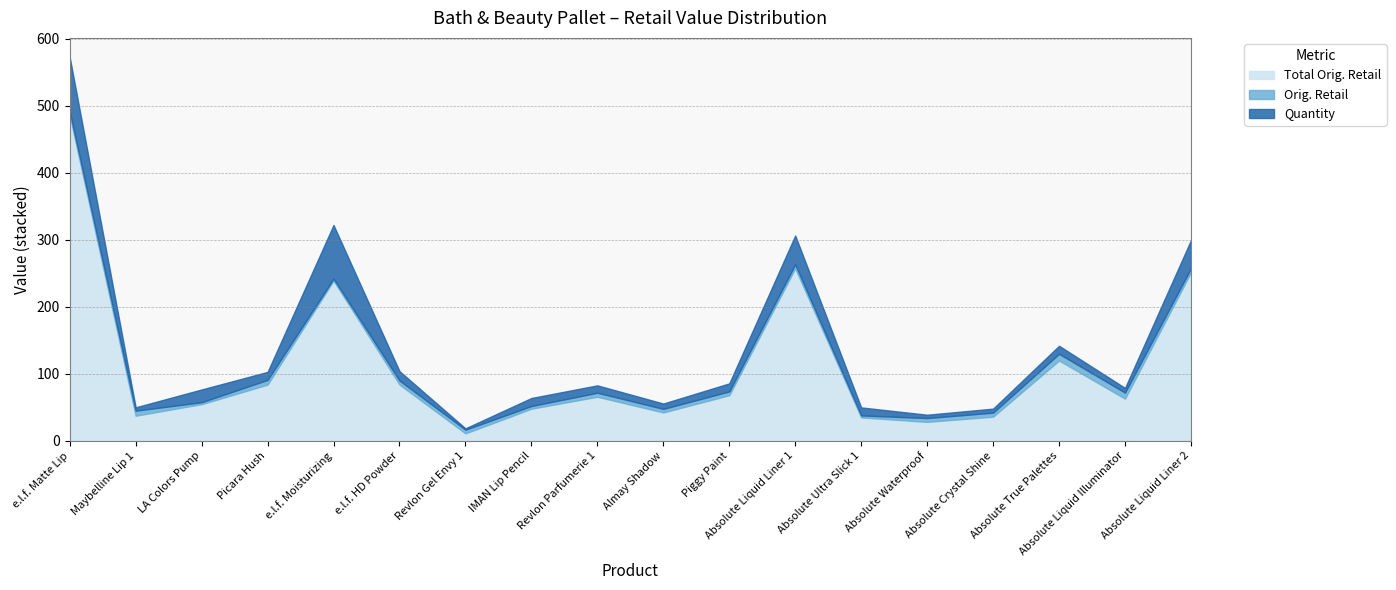

What is the difference between the Orig. Retail values at Absolute Liquid Liner 2 and Absolute Ultra Slick 1?

3.1